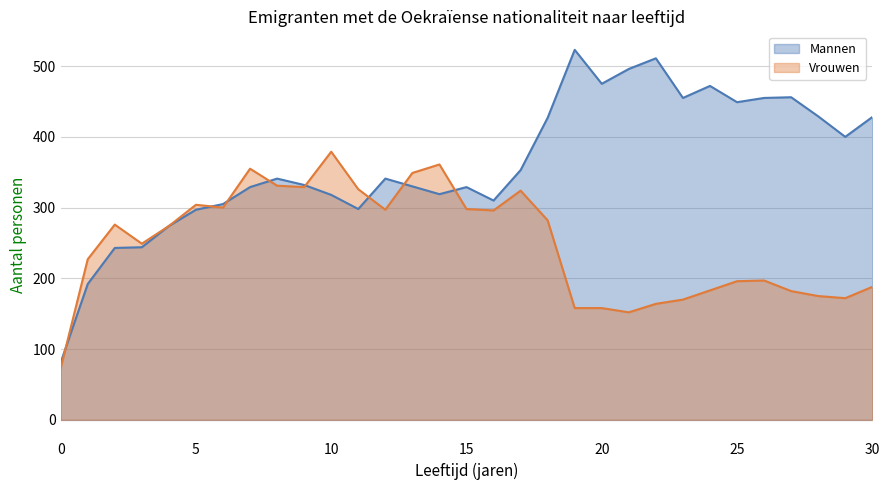

Count the number of categories in the chart.

31